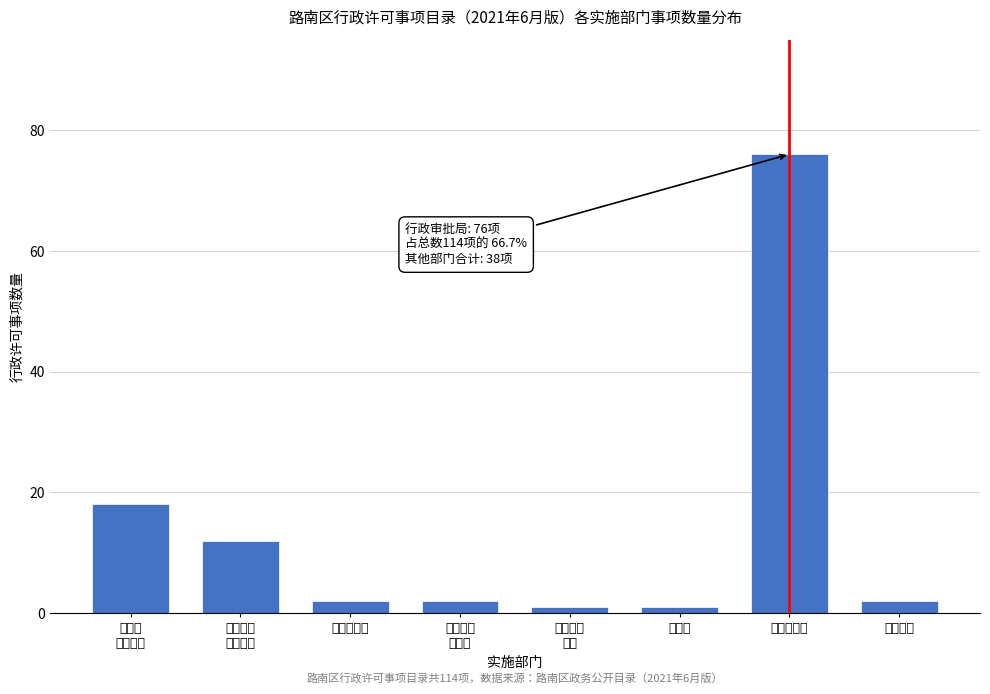

Reading right to left, list all the values displayed in this chart.

2	76	1	1	2	2	12	18